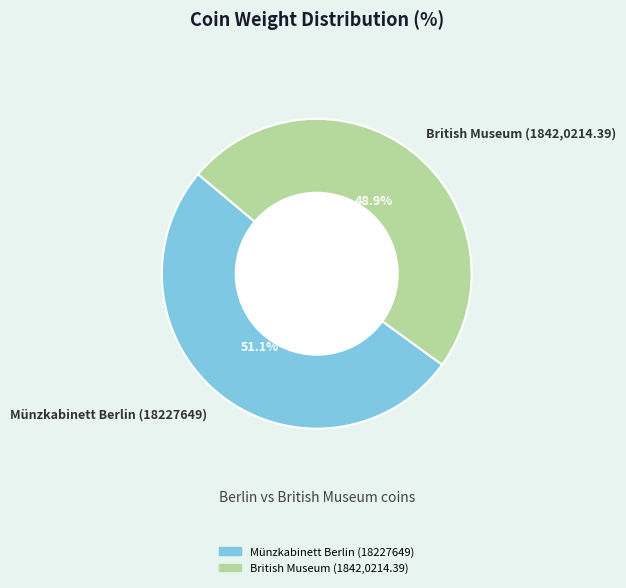

What is the ratio of the value at British Museum (1842,0214.39) to the value at Münzkabinett Berlin (18227649)?

1.0